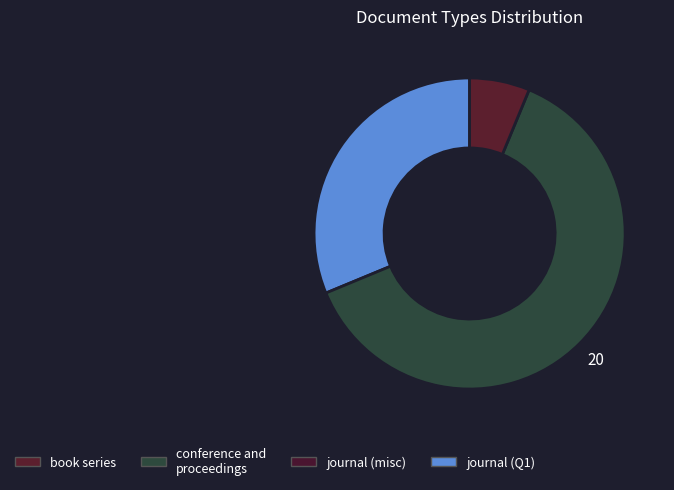

Does any single category account for the majority?

Yes